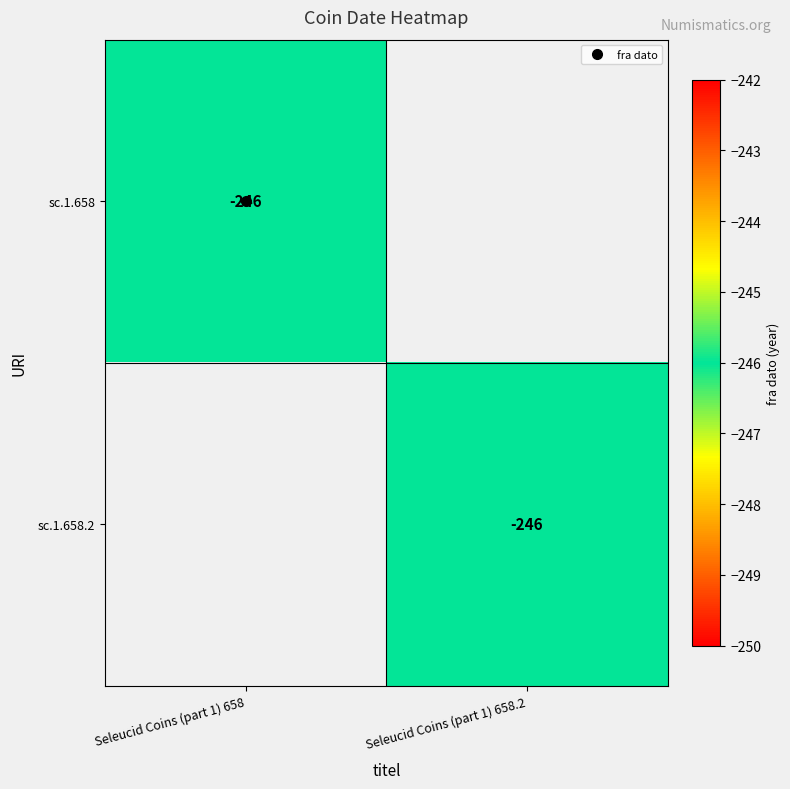

List the series in order of their peak value, highest first.

sc.1.658, sc.1.658.2